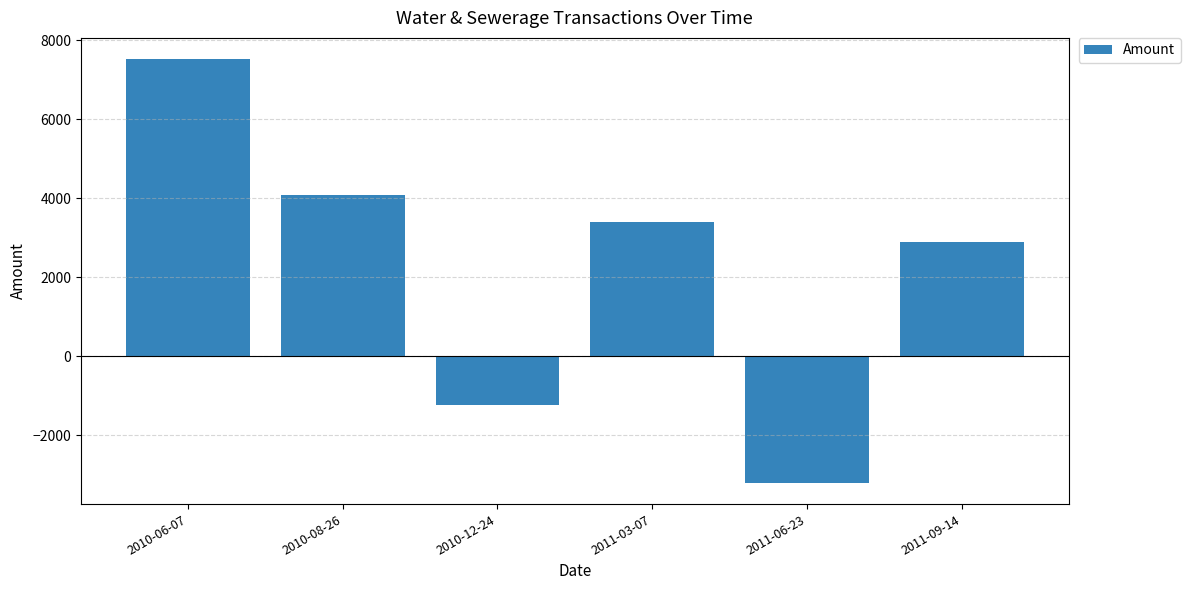

The chart shows a value of 0.0 at 2011-06-23. True or false?

True